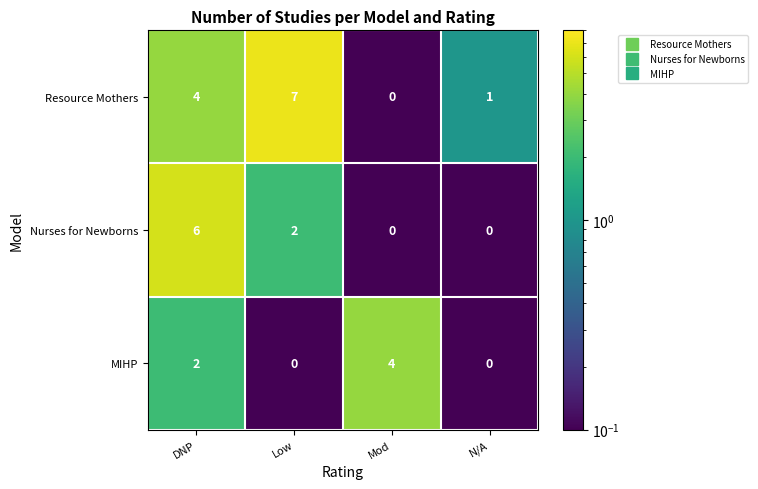

At Low, list the series in order from largest to smallest.

Resource Mothers, Nurses for Newborns, MIHP